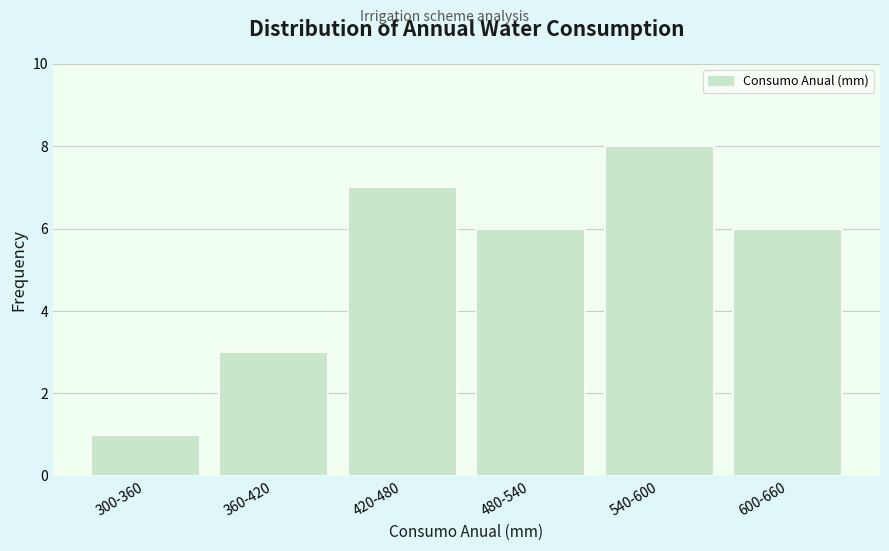

Reading left to right, what are all the values shown in this chart?

300-360=1	360-420=3	420-480=7	480-540=6	540-600=8	600-660=6